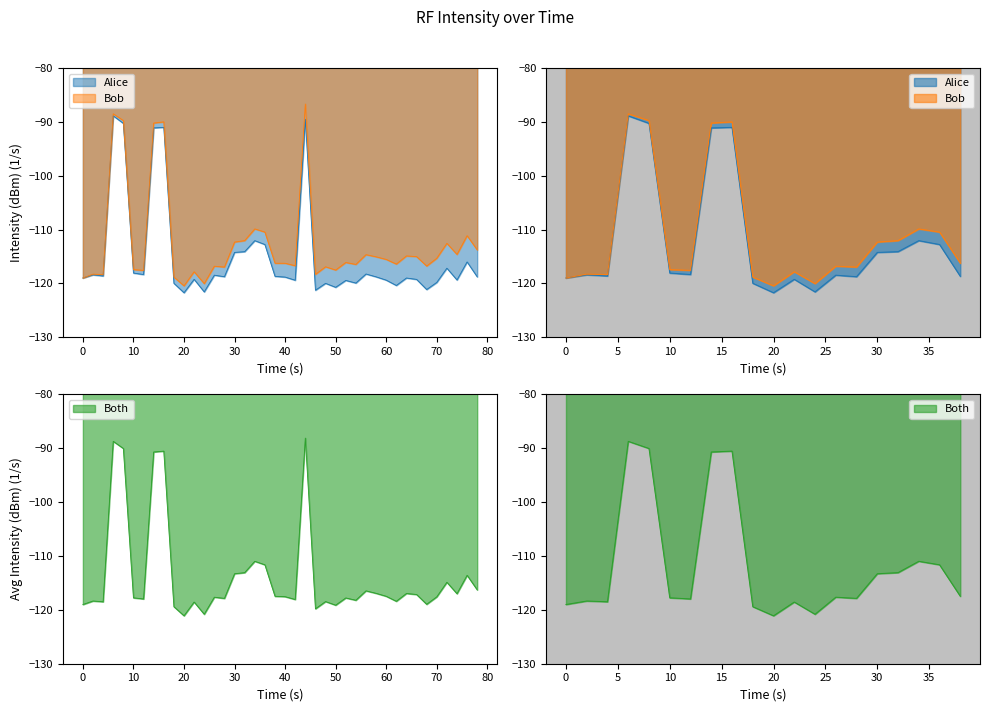

True or false: the data shows -72.9 at 60.

False